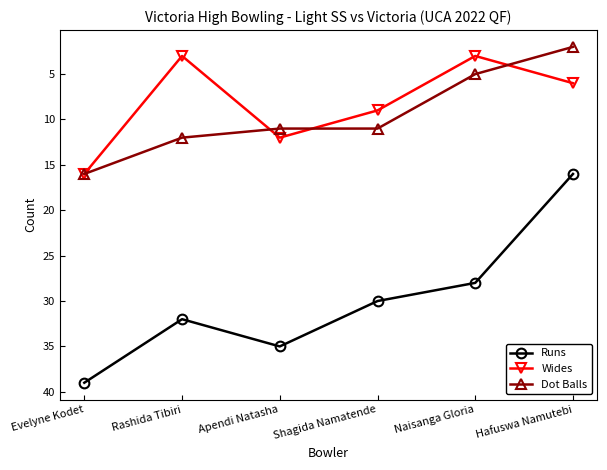

True or false: Dot Balls and Runs cross at least once.

False